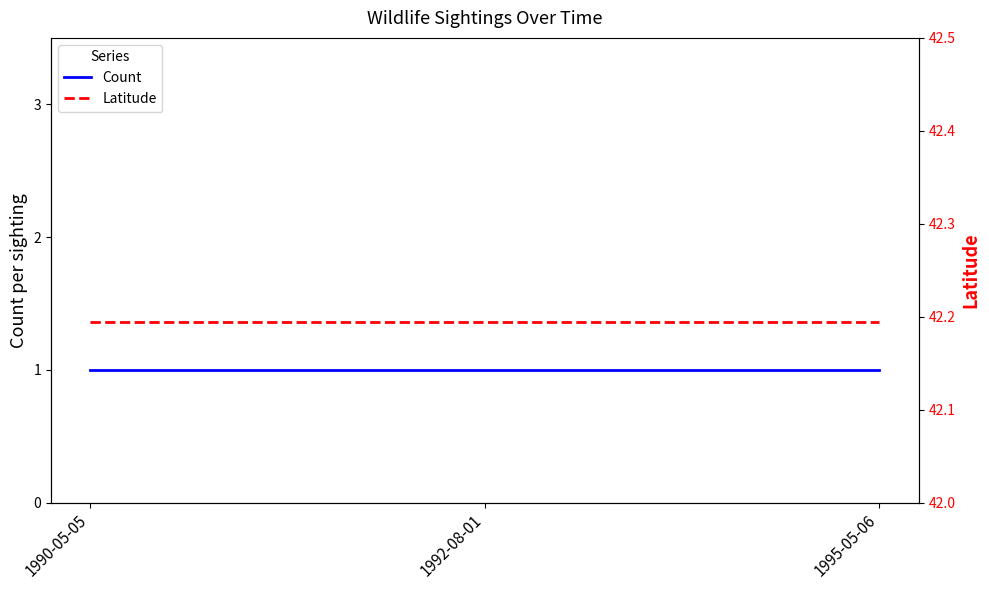

What is the total value across all series at 1992-08-01?

43.2